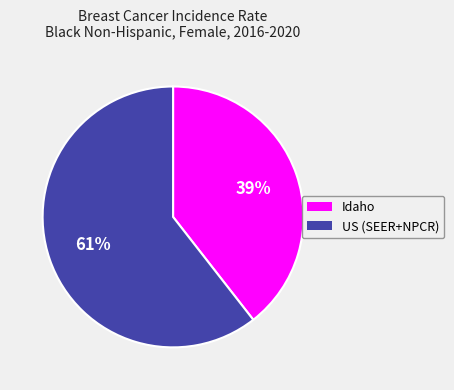

What is the largest slice in the pie chart?

US (SEER+NPCR)